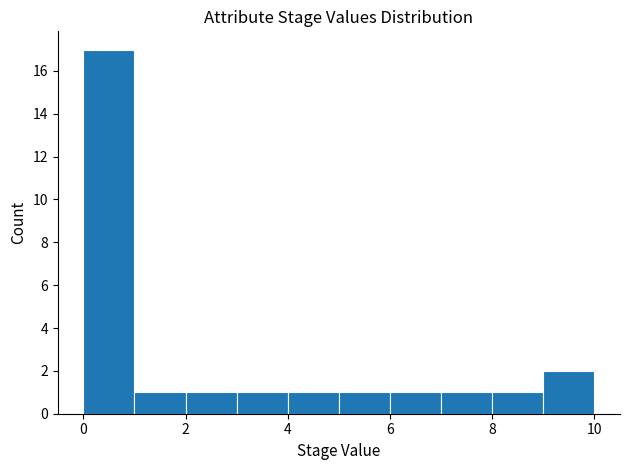

Reading left to right, transcribe this chart: for each bar, give the range it covers on the x-axis and its height. The values are not printed on the chart, so give them approximately, as read against the axis.

0 to 1: 17
1 to 2: 1
2 to 3: 1
3 to 4: 1
4 to 5: 1
5 to 6: 1
6 to 7: 1
7 to 8: 1
8 to 9: 1
9 to 10: 2